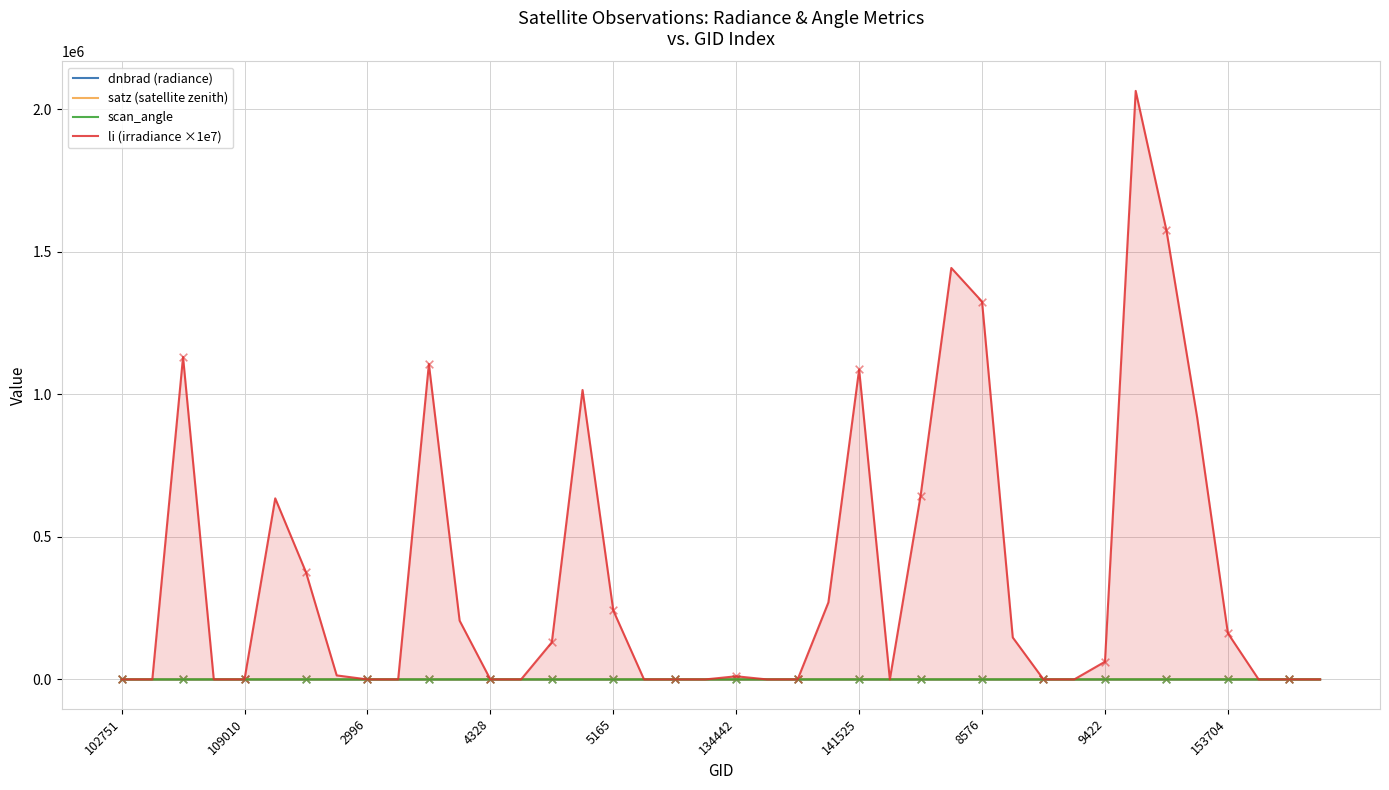

Which series has the largest total across all categories?

li (irradiance ×1e7)